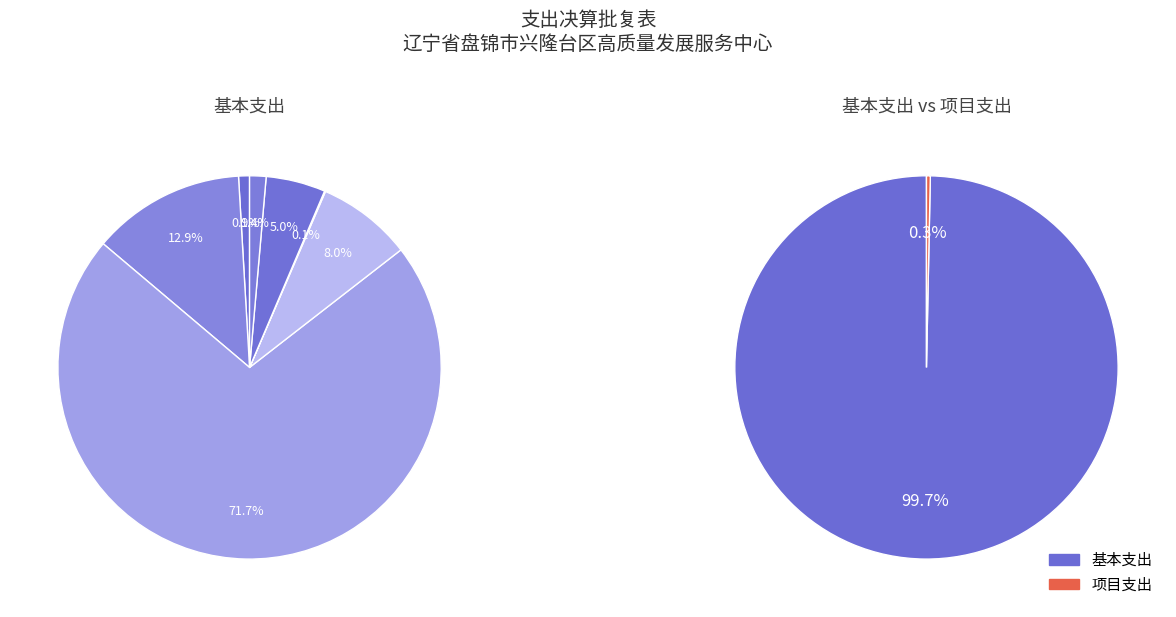

What percentage is the 住房公积金 slice, to the nearest percent?

8%